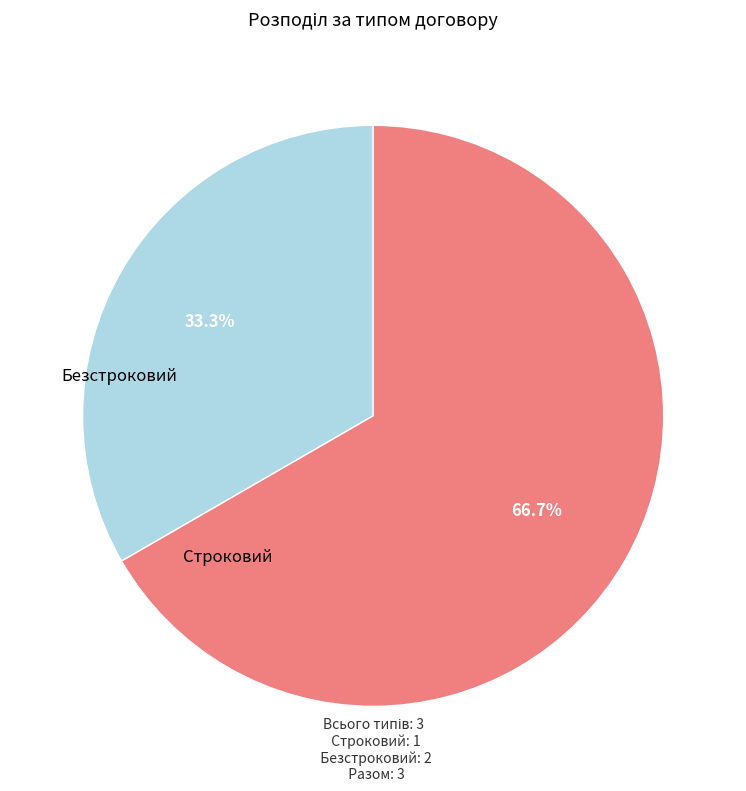

Approximately how many times larger is the value at Строковий compared to Безстроковий?

0.5